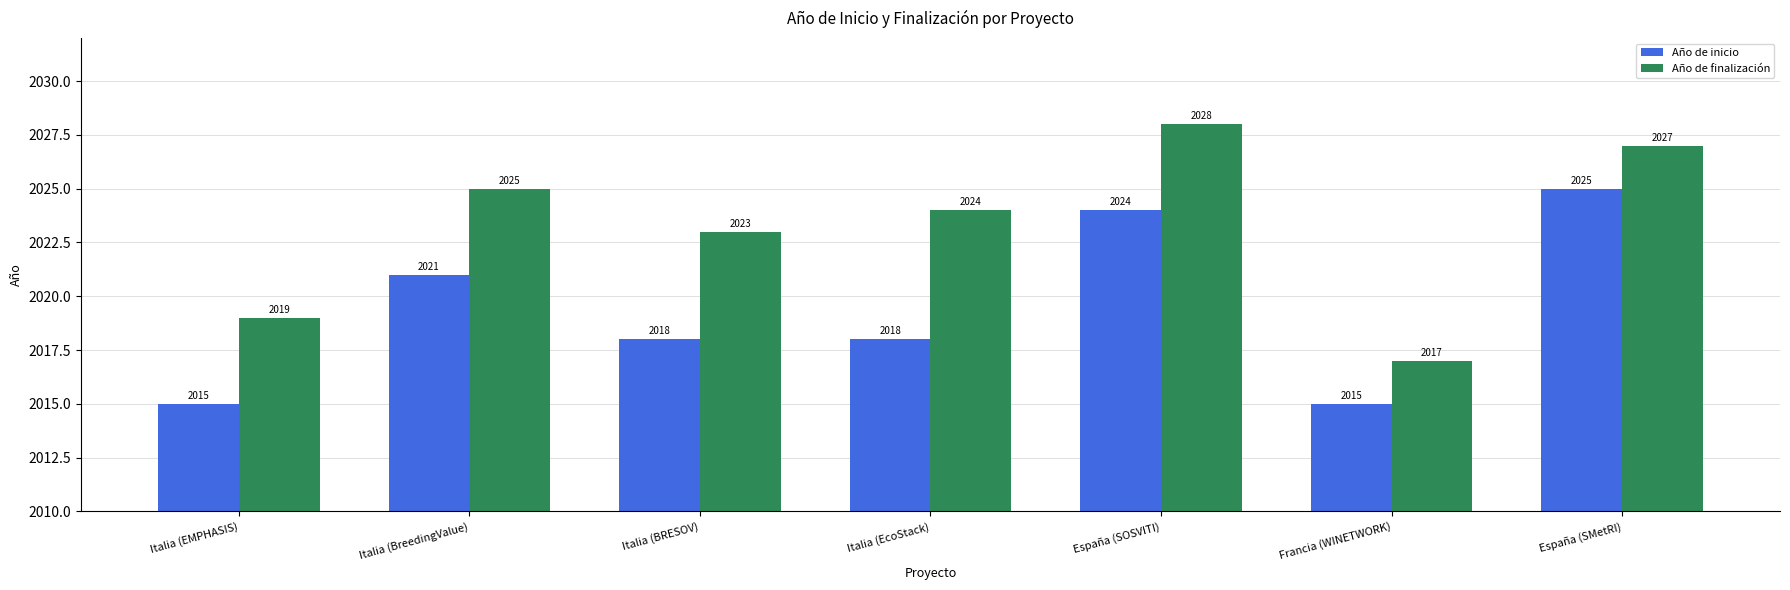

Which series has the largest total across all categories?

Año de finalización